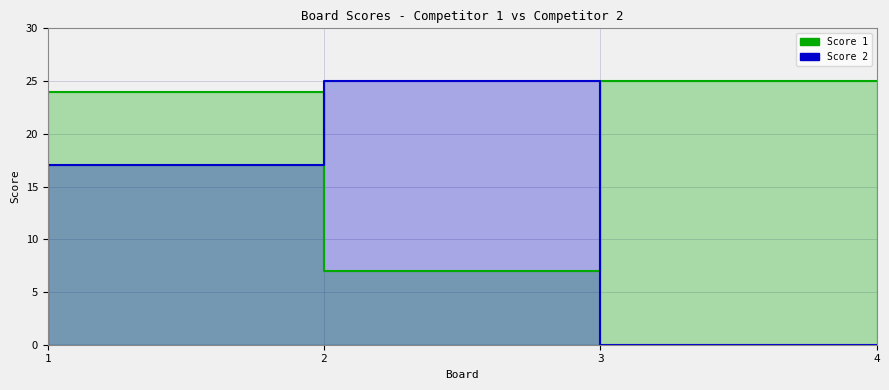

Which series ends up on top after the final intersection of Score 2 and Score 1?

Score 1